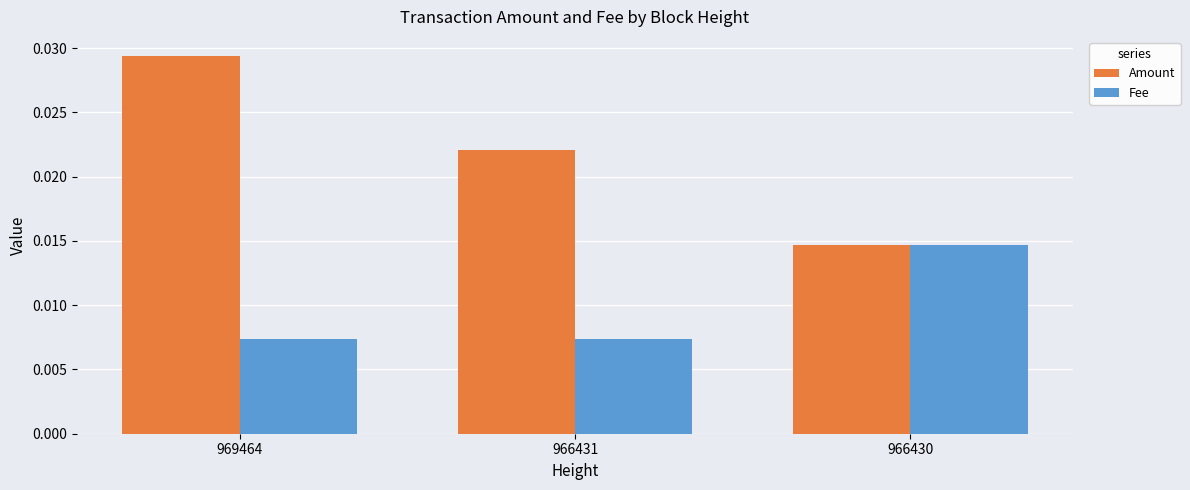

How many bars are there in each group?

2